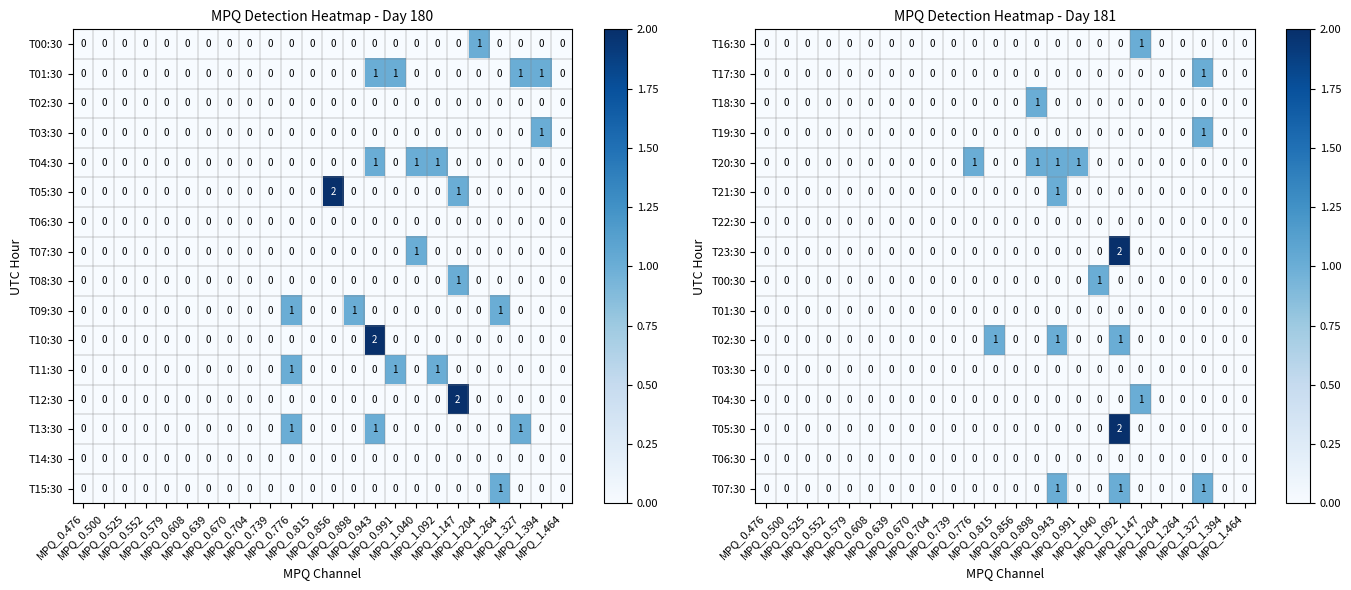

At how many categories does at least one series exceed 0?

9